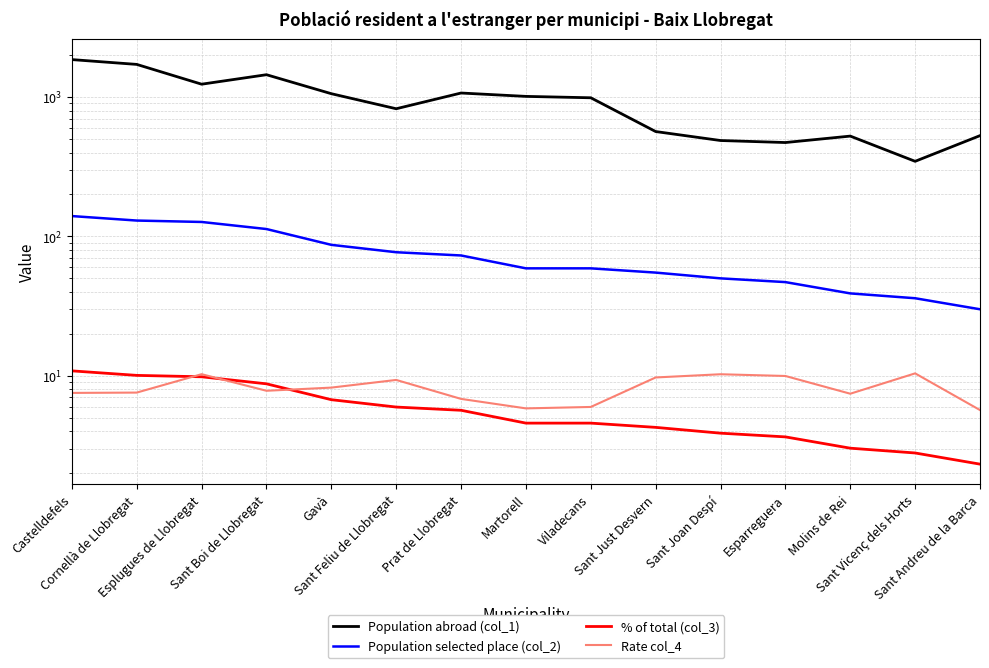

At which label does Population abroad (col_1) first exceed 989?

Castelldefels